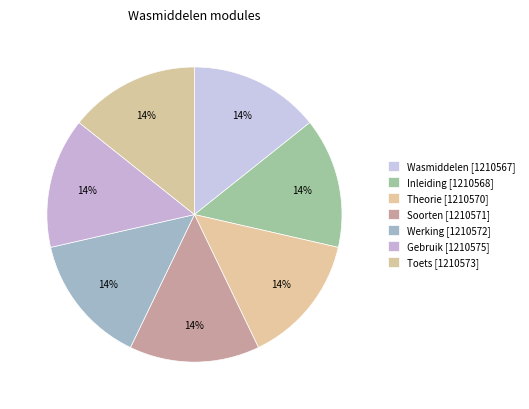

Which slice is the smallest?

Wasmiddelen